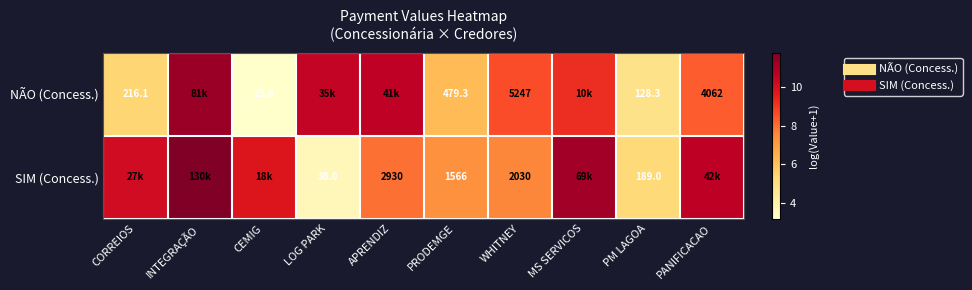

List the series in order of their peak value, lowest first.

NÃO (Concess.), SIM (Concess.)